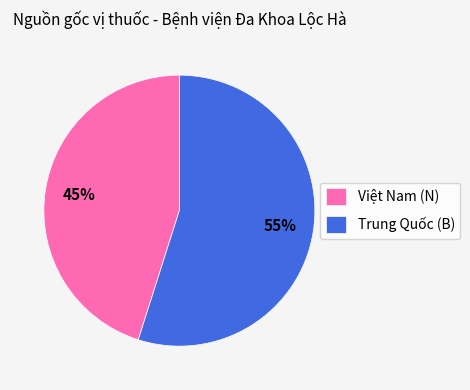

How many slices are in this pie chart?

2